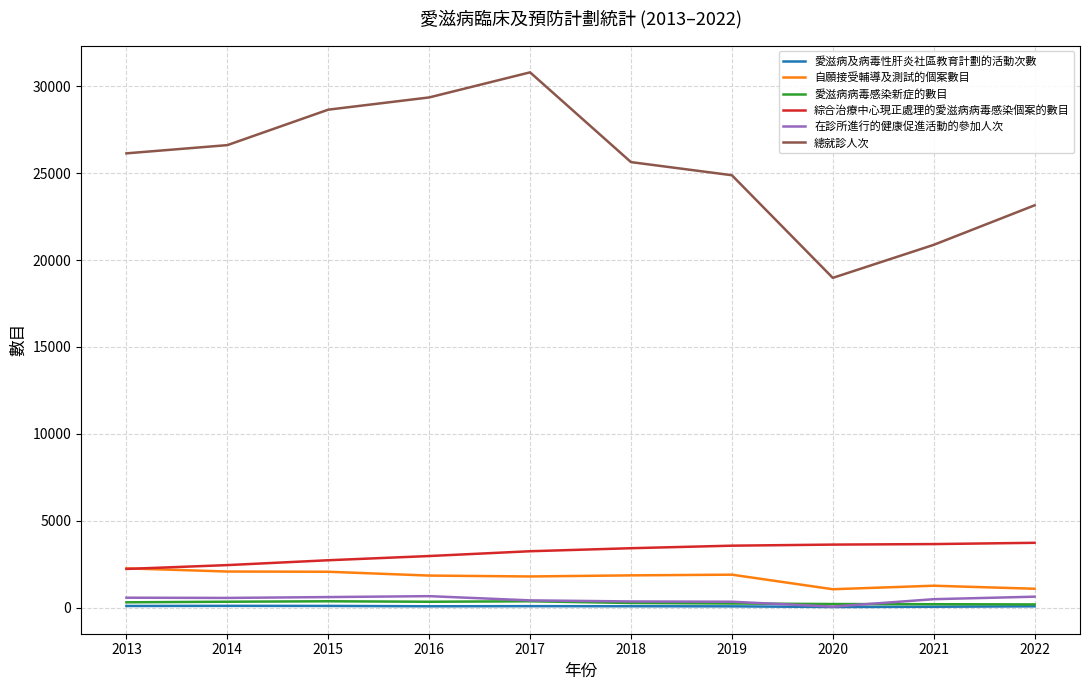

What is the maximum value shown in the chart?

30801